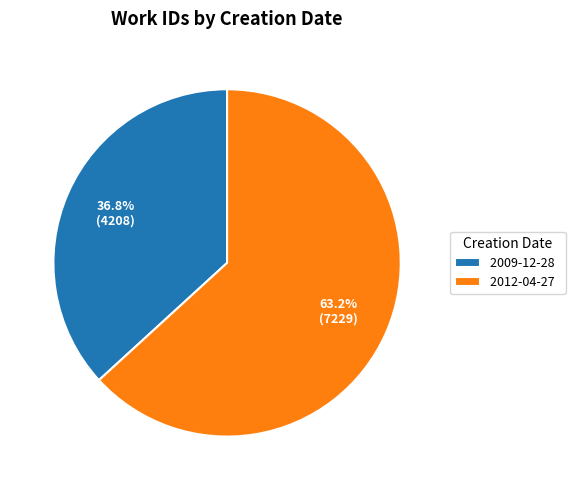

How many segments does this pie chart have?

2